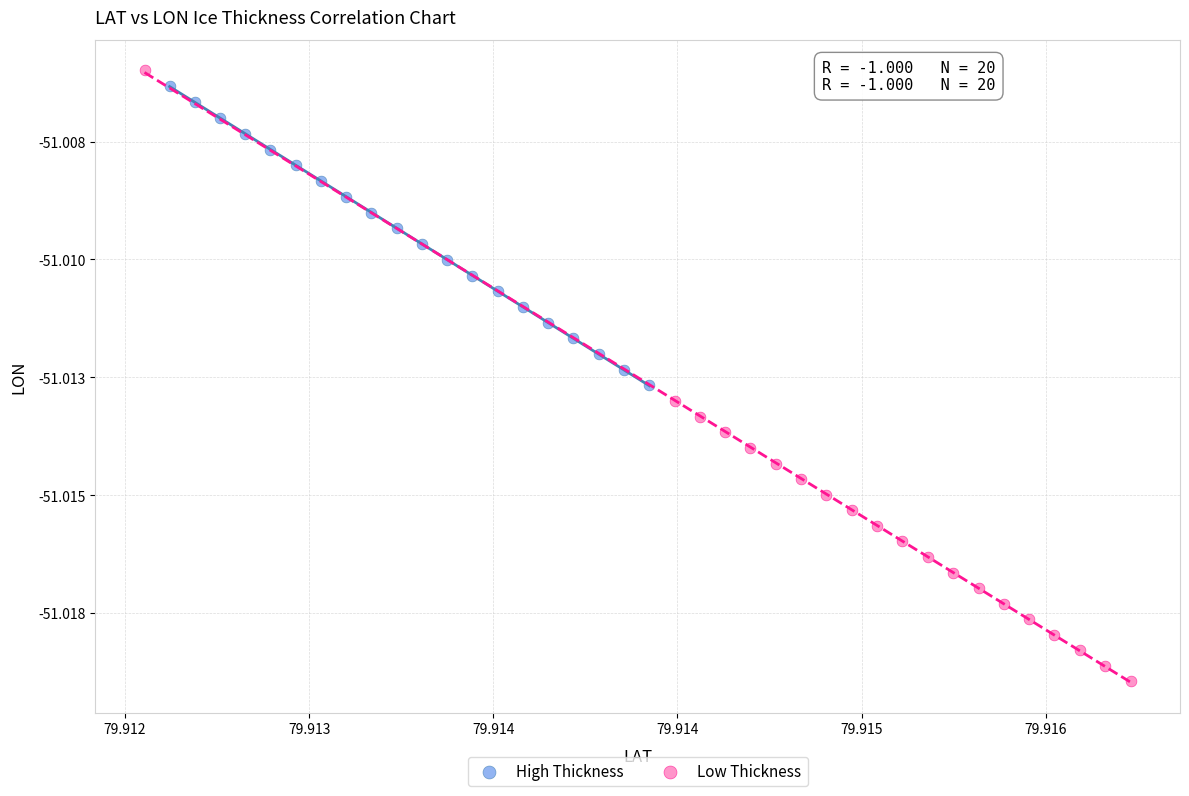

What are all the series names shown in the legend?

High Thickness, Low Thickness